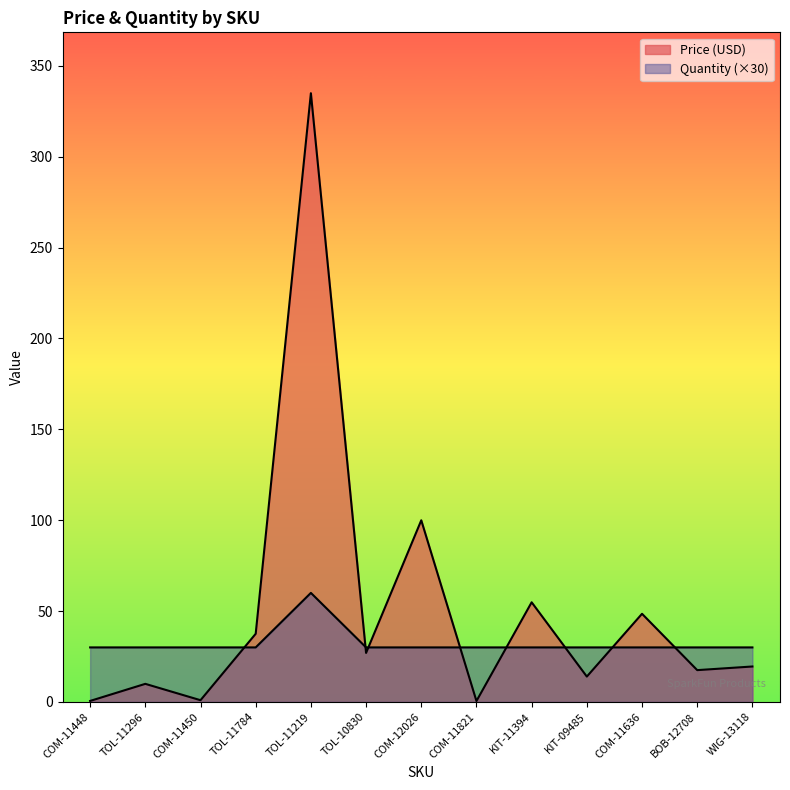

What is the label of the 2nd point from the right?

BOB-12708